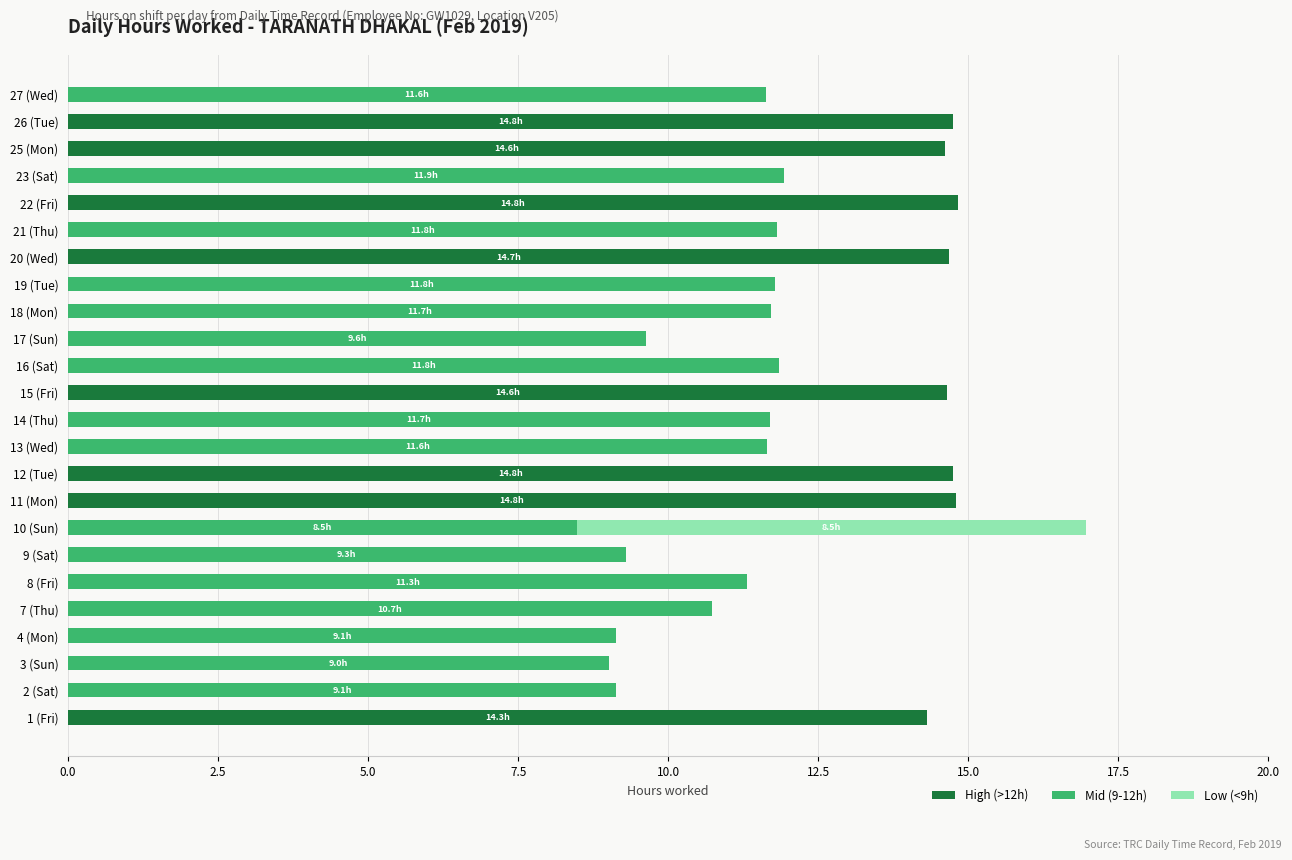

At which category is the sum across all series the highest?

10 (Sun)